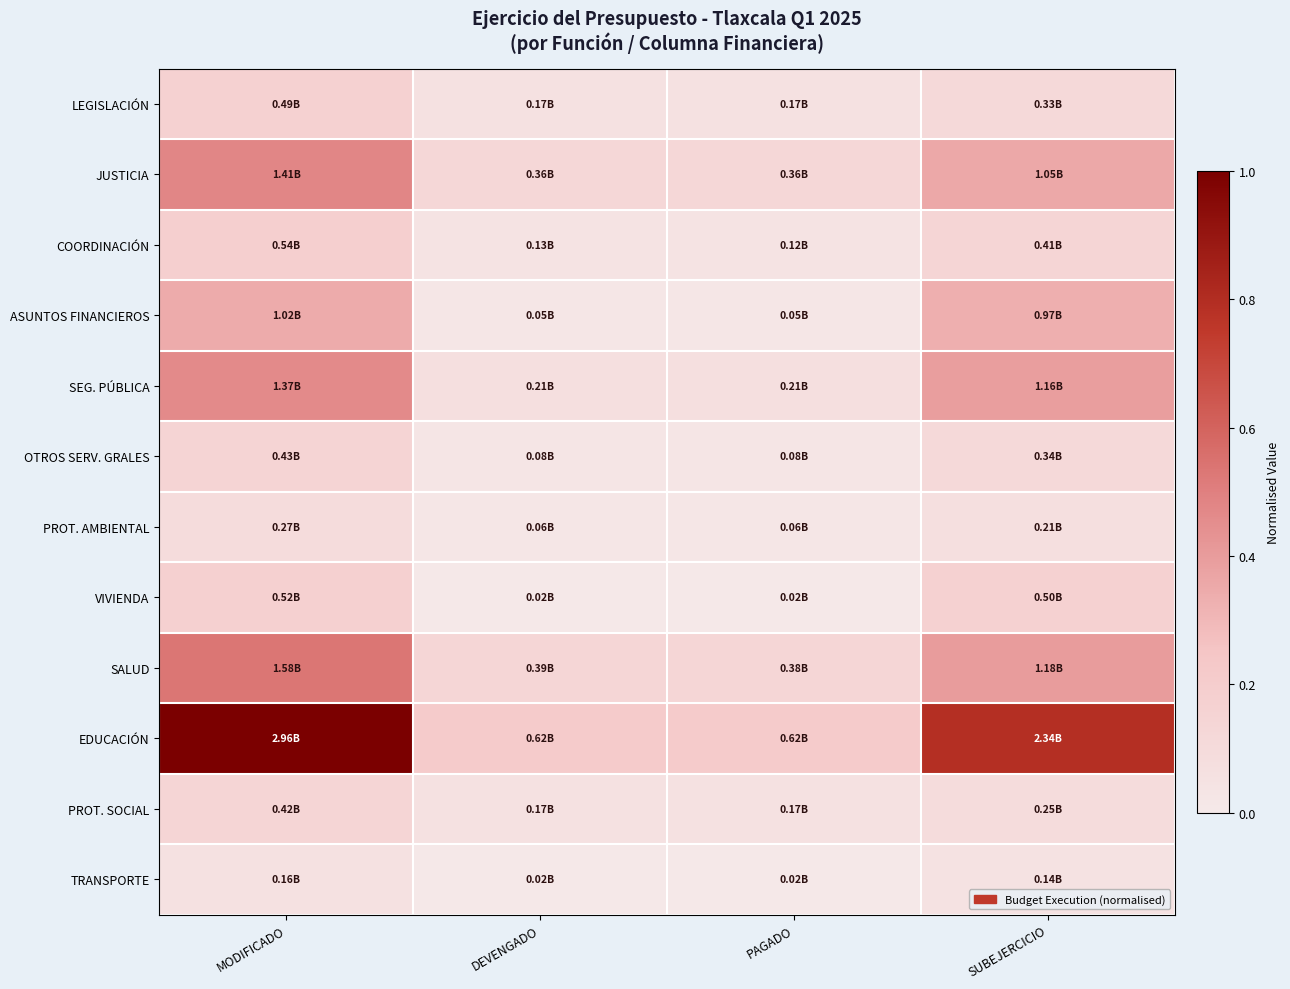

What is the total value across all series at SUBEJERCICIO?

3.0